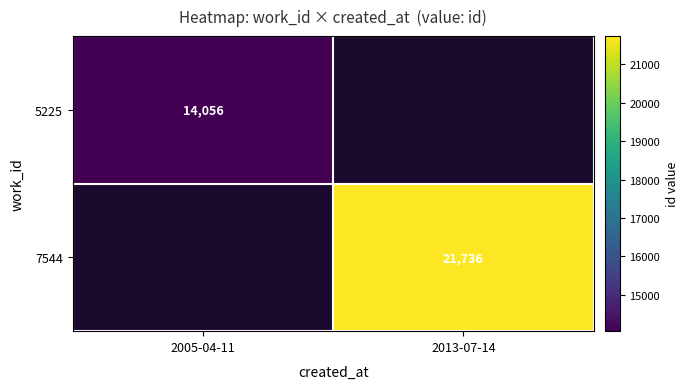

The 5225 series shows 14056 at 2005-04-11. True or false?

True